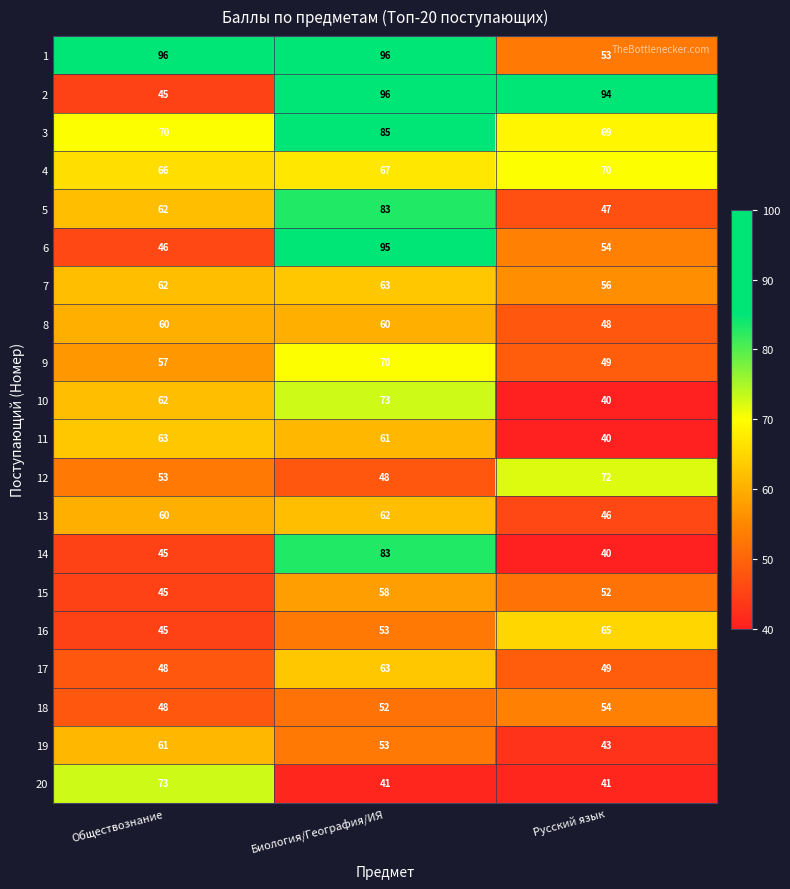

What is the difference between the highest and lowest values at Русский язык?

54